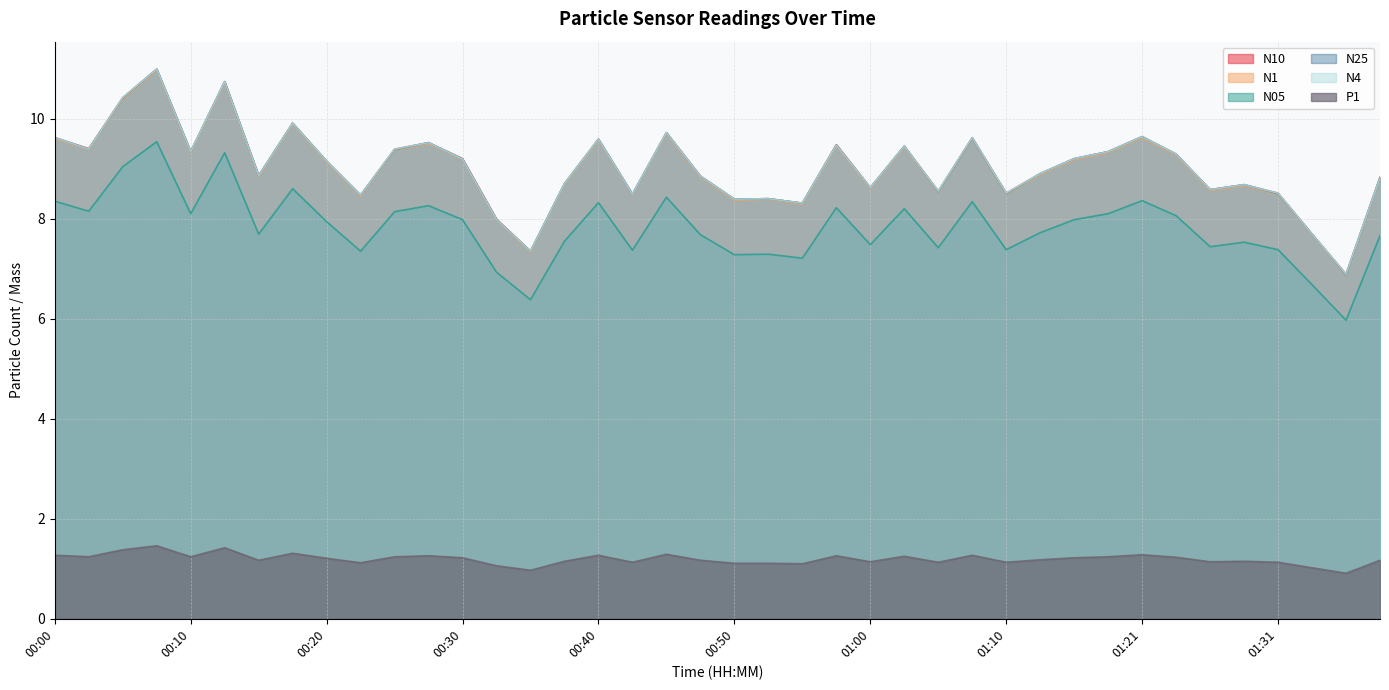

True or false: N1 and P1 cross at least once.

False